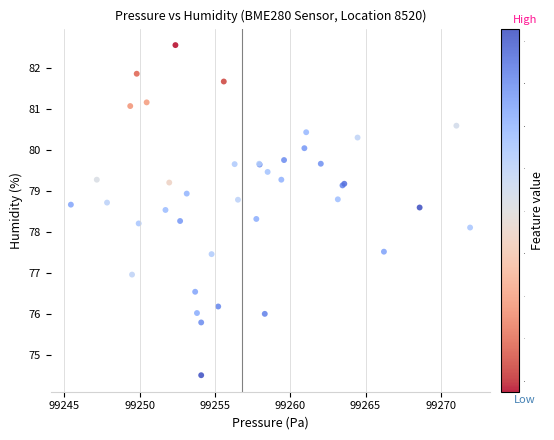

What Y value in the scatter plot is closest to 78?

78.1